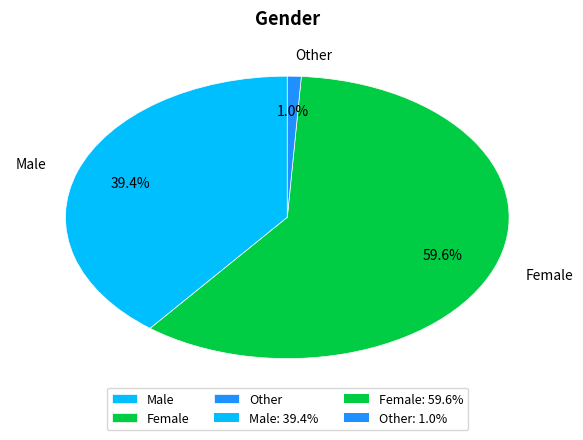

The Other slice represents 1% of the pie. True or false?

True